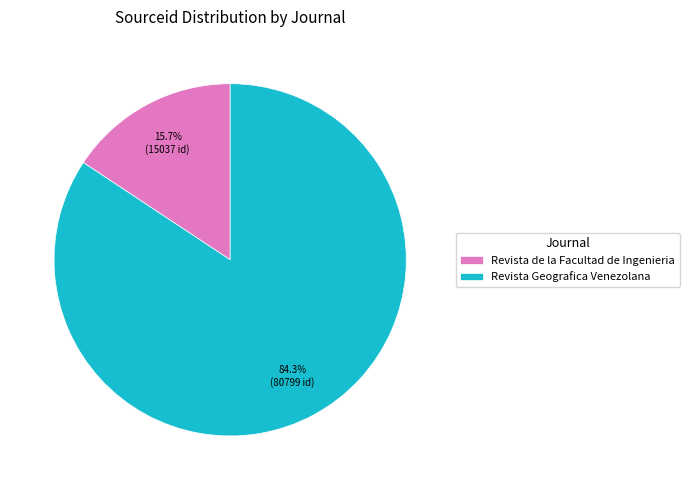

True or false: Revista de la Facultad de Ingenieria accounts for 29% of the total.

False